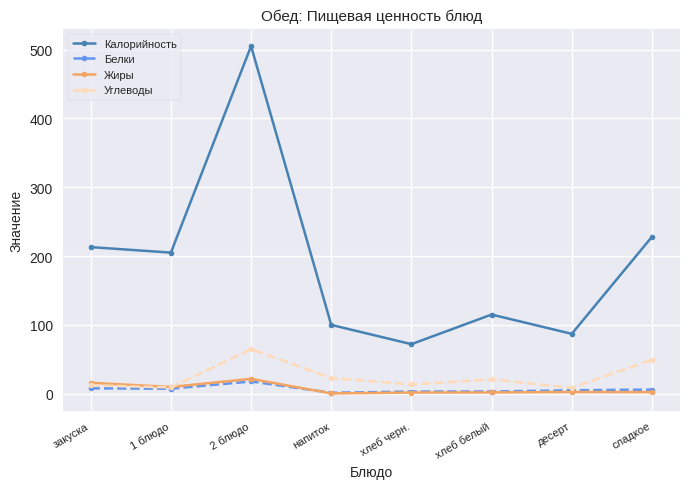

Count the number of data series in this chart.

4